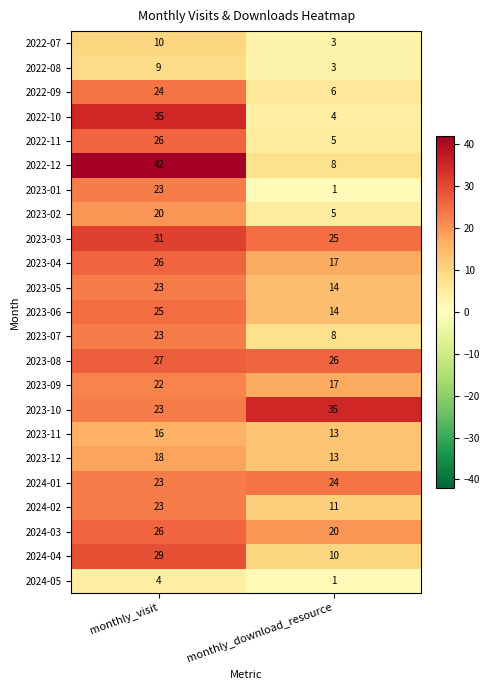

Read the 2022-09 value at monthly_download_resource, to the nearest 5.

5